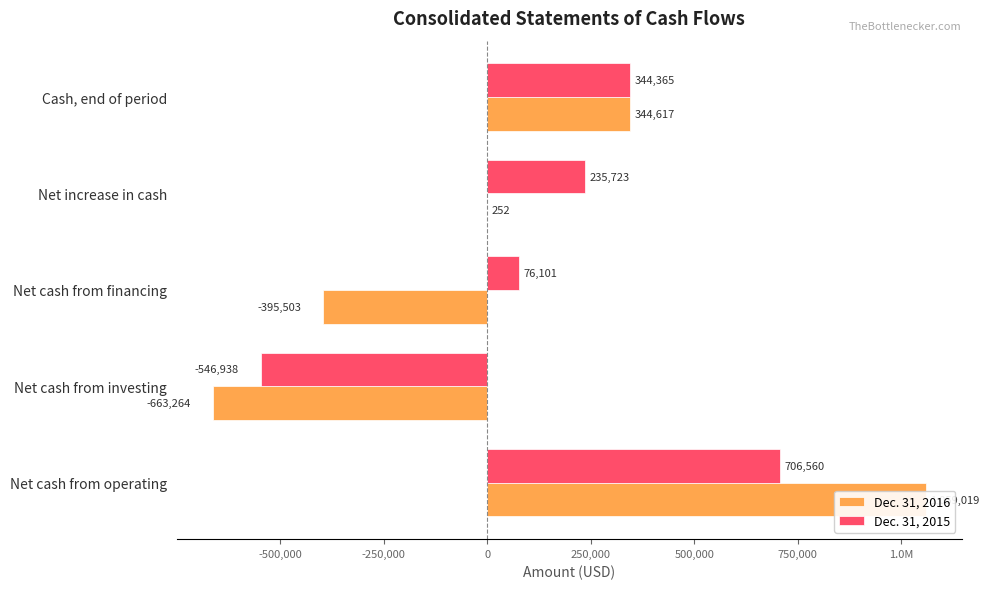

Is the value of Dec. 31, 2015 at Net increase in cash greater than the value of Dec. 31, 2016 at Net cash from financing?

Yes